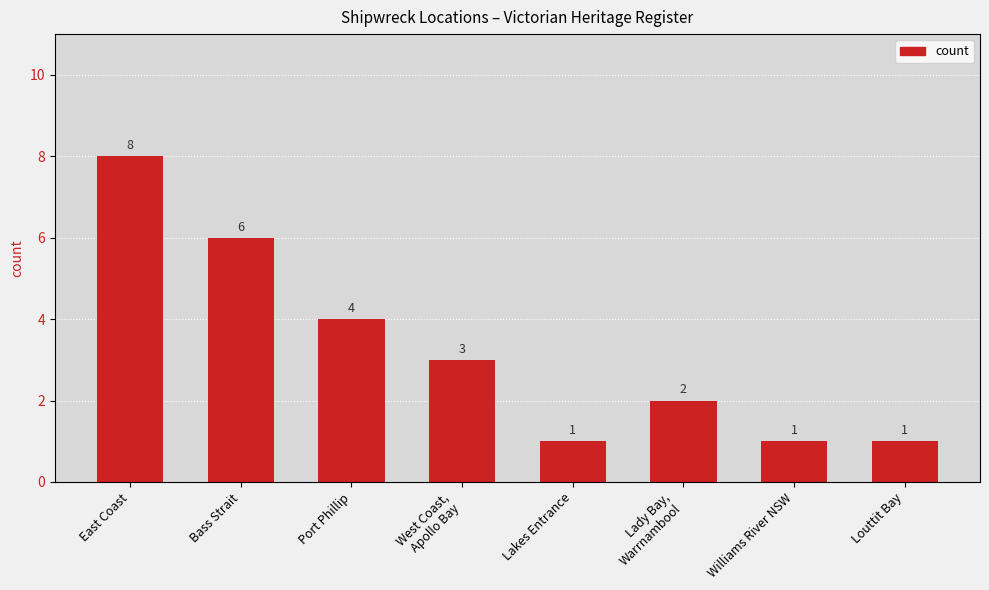

What is the change in value from Bass Strait to Louttit Bay?

-5